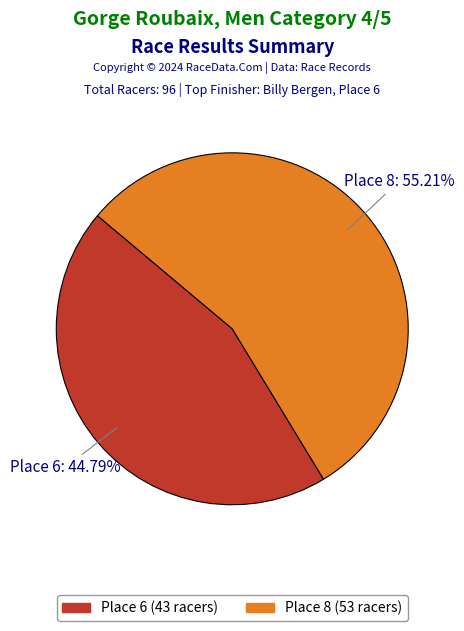

The Place 6 (43 racers) slice represents 57% of the pie. True or false?

False